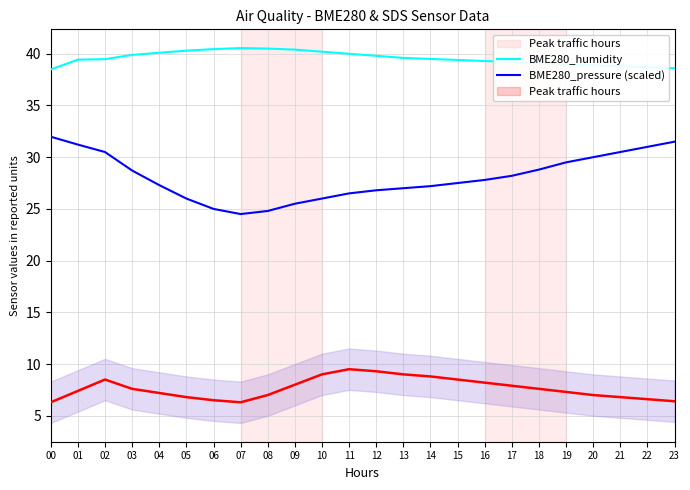

Between 23 and 10, which is larger?

10